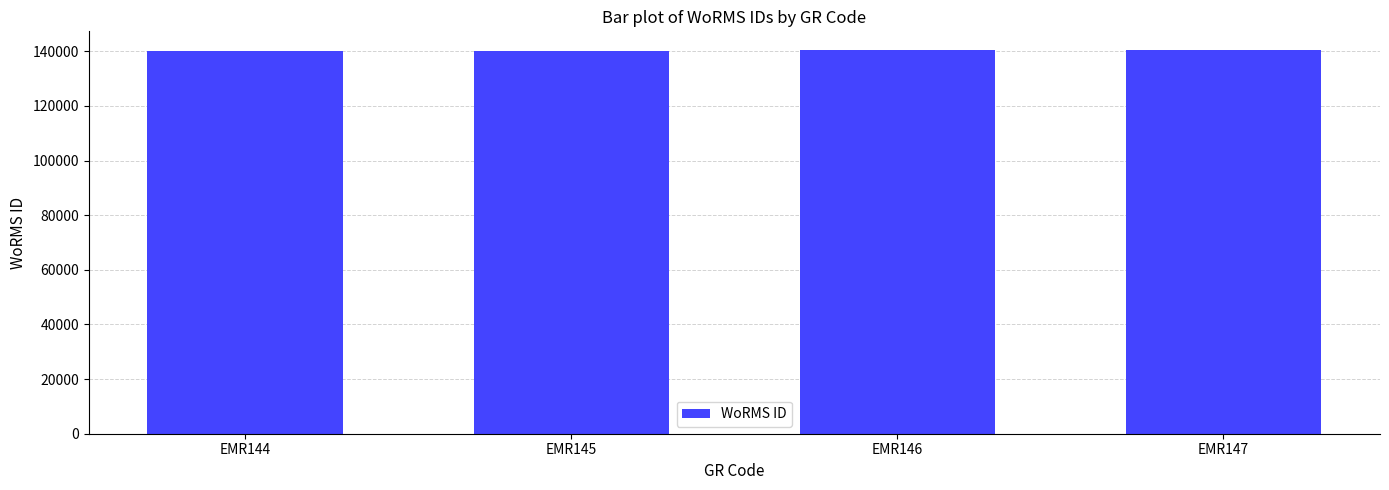

What is the sum of all values?

561050